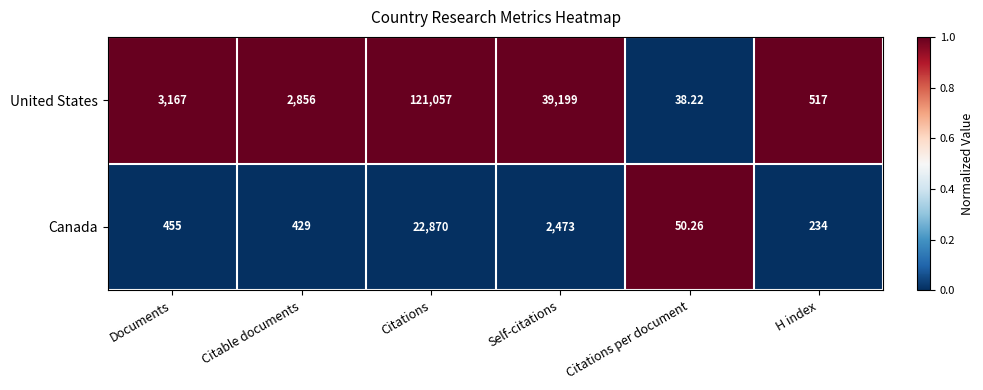

At which category does the chart reach its peak across all series?

Citations